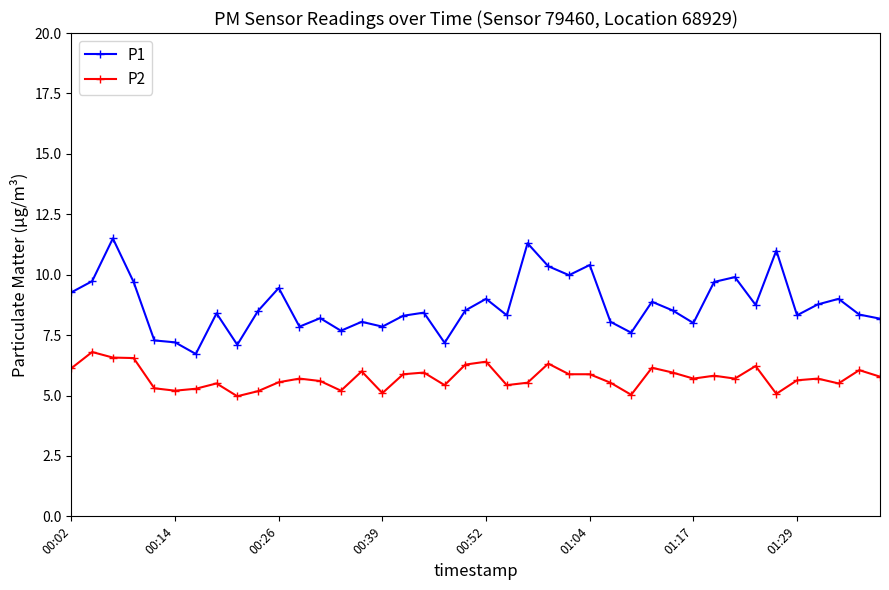

How many lines are shown in the chart?

2